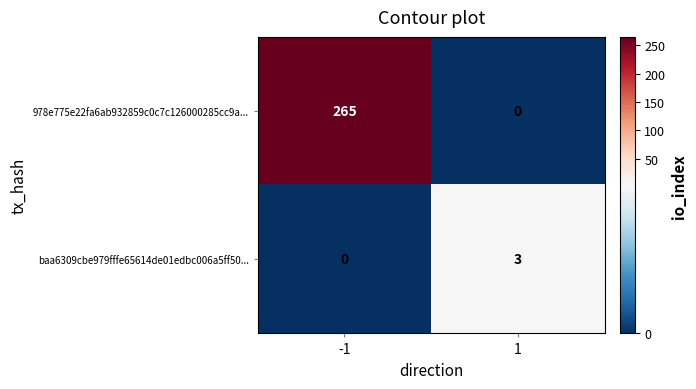

What is the difference between the highest and lowest values at -1?

265